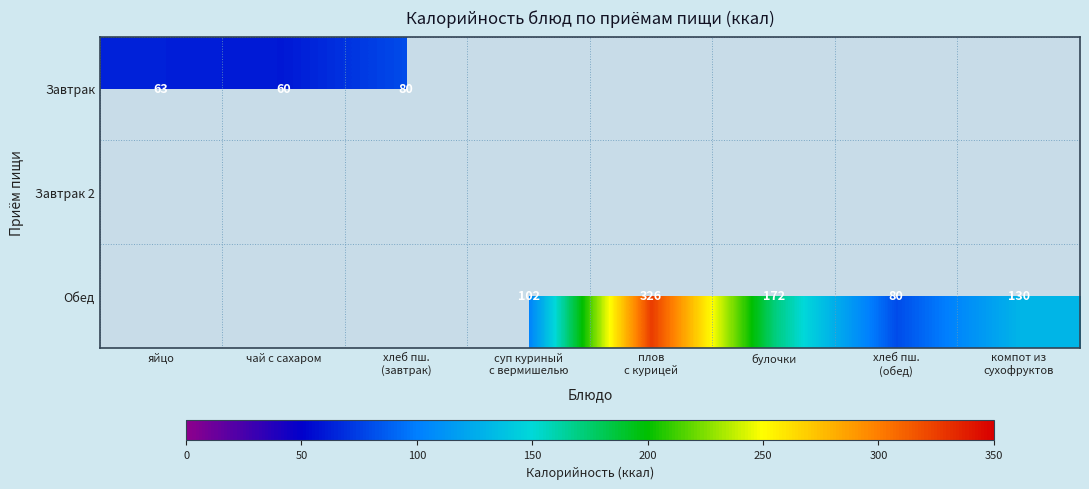

True or false: Обед has a value of 172 at булочки.

True